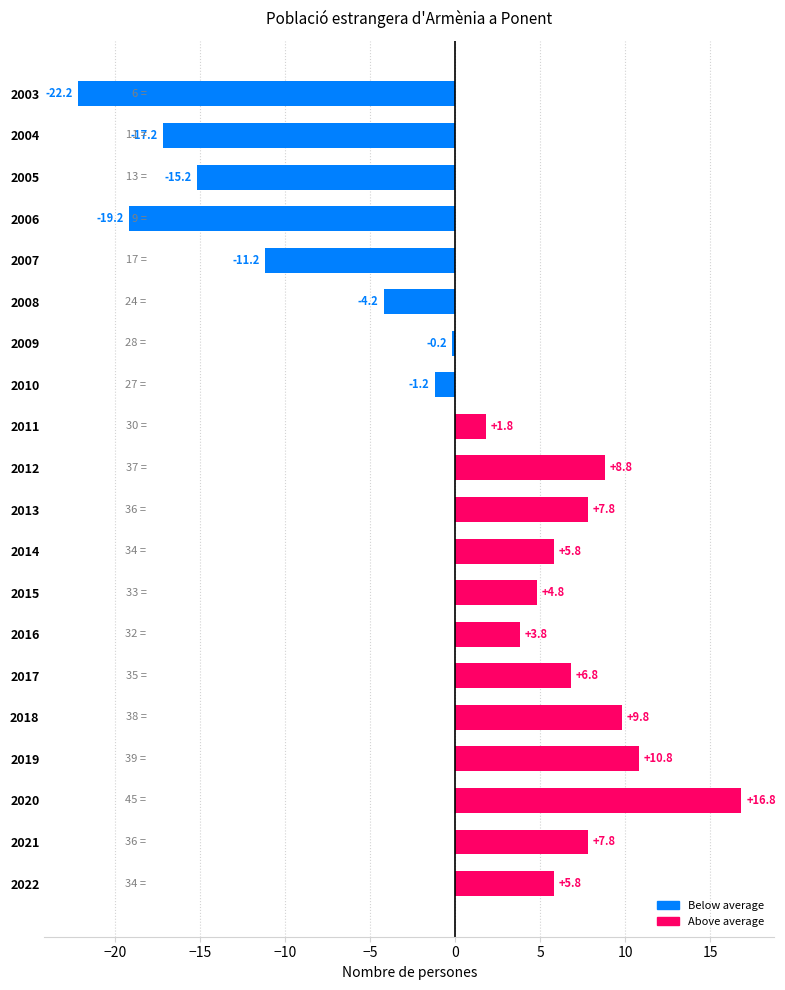

What is the difference between the second highest and second lowest values?

30.0